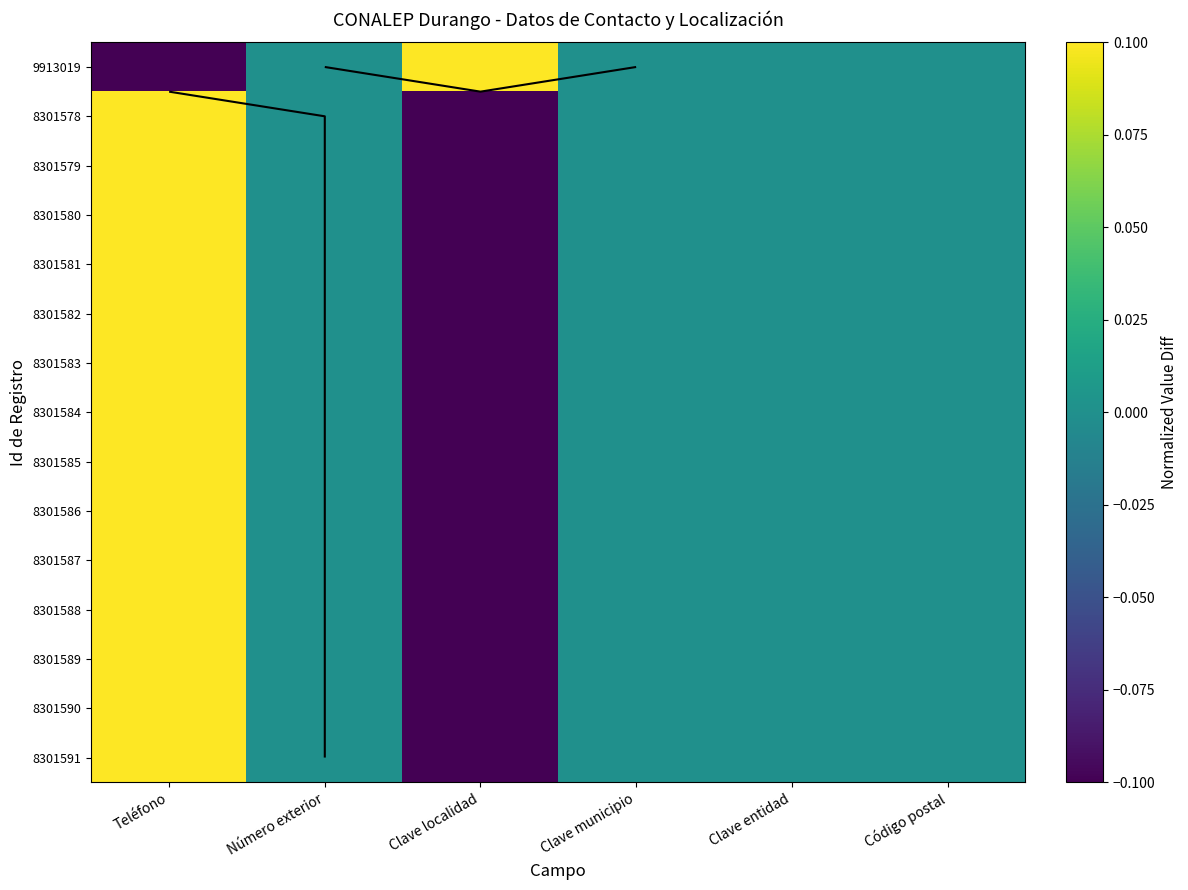

The value of 8301581 at Clave municipio is 0.1. True or false?

False